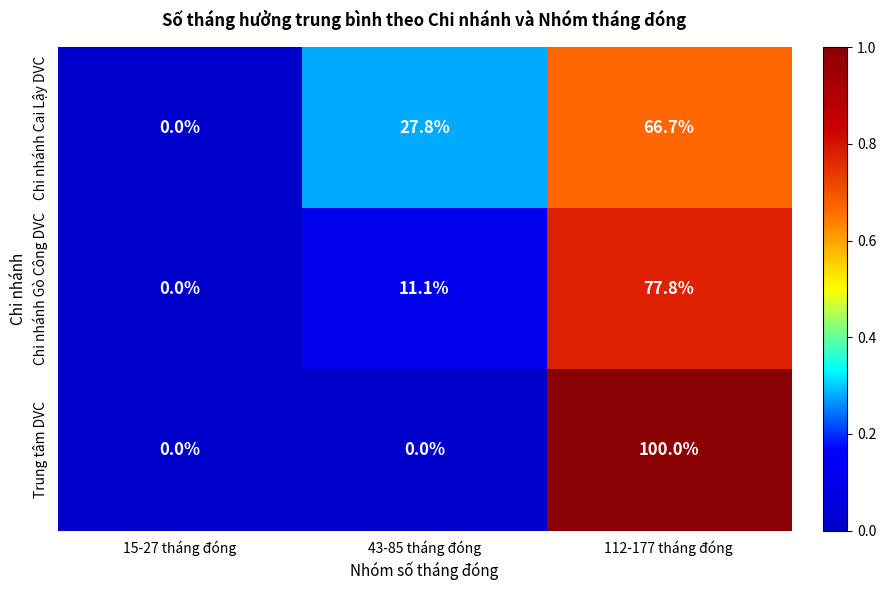

List the series in order of their peak value, lowest first.

Chi nhánh Cai Lậy DVC, Chi nhánh Gò Công DVC, Trung tâm DVC